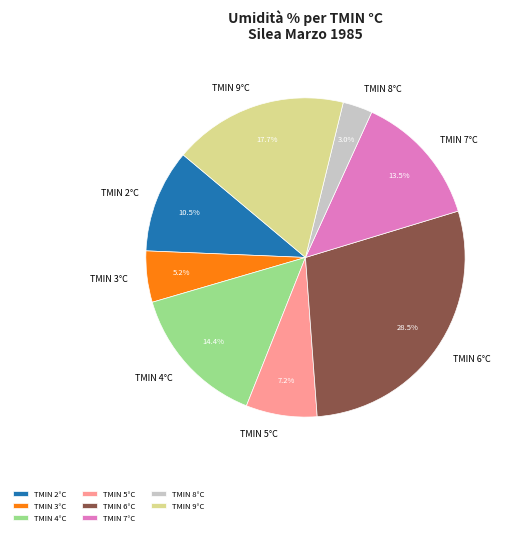

Is there any slice that represents more than half of the pie?

No